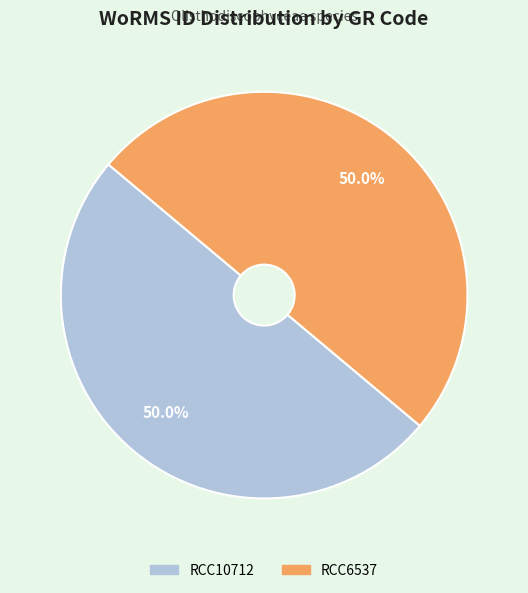

What is the ratio of the value at RCC6537 to the value at RCC10712?

1.0